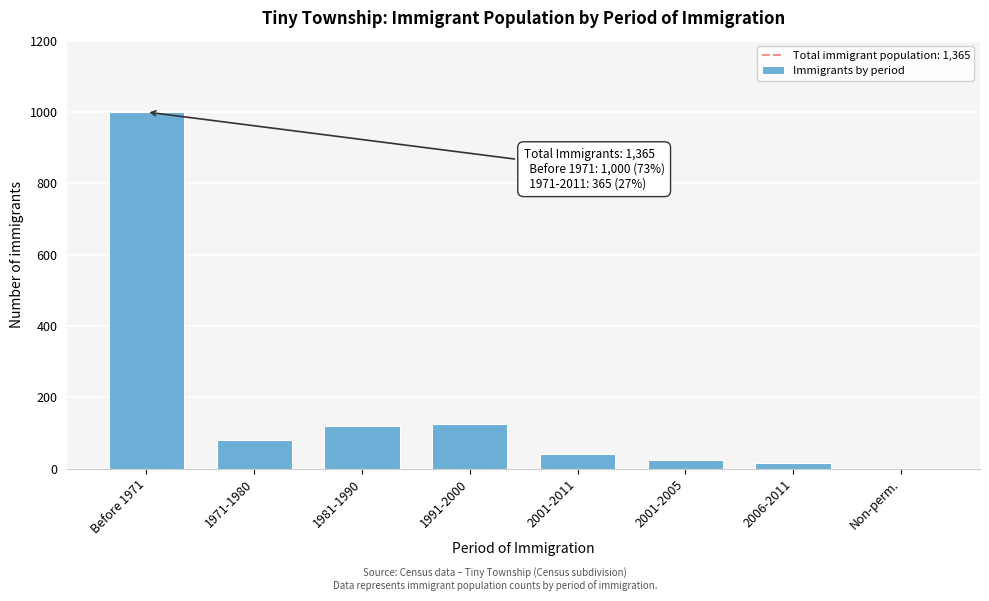

Reading right to left, transcribe all the data shown in this chart.

Non-perm.=0	2006-2011=15	2001-2005=25	2001-2011=40	1991-2000=125	1981-1990=120	1971-1980=80	Before 1971=1000